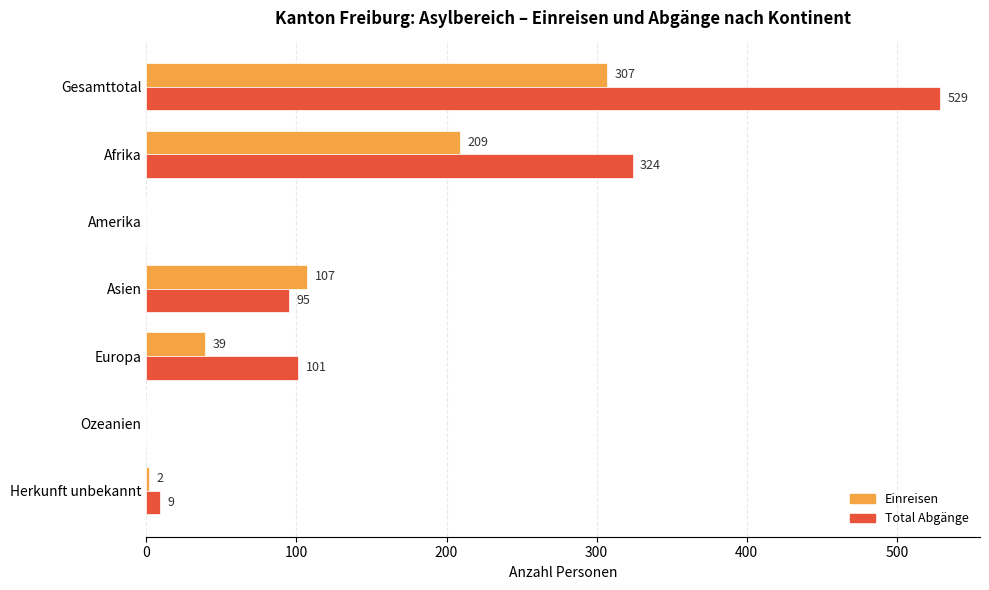

What is the greatest value displayed?

529